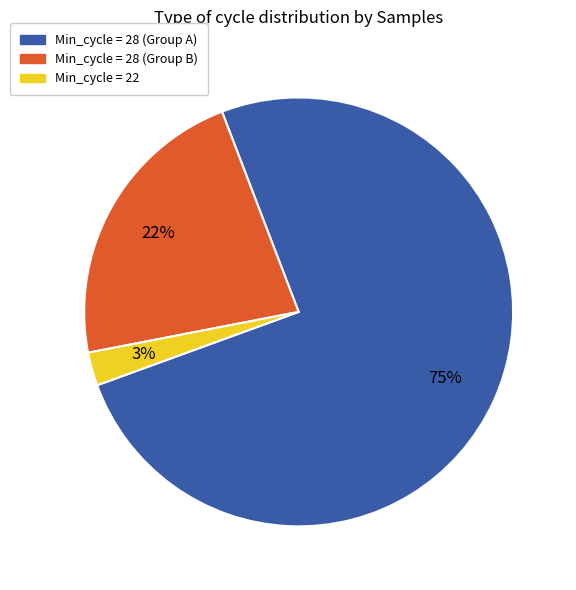

How many segments does this pie chart have?

3